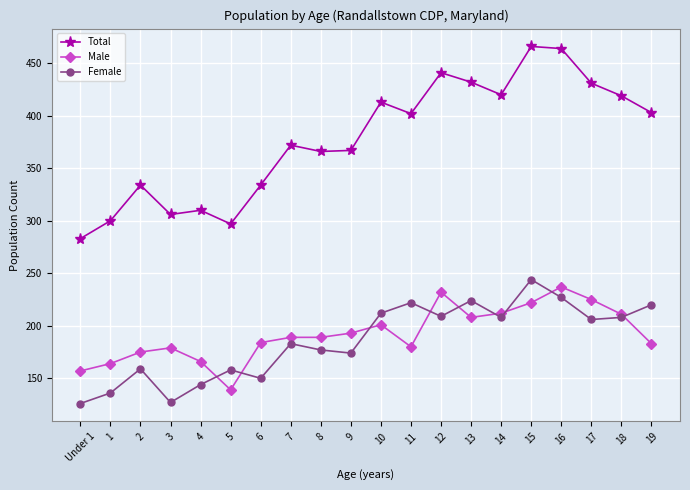

What is the total value across all series at 3?

612